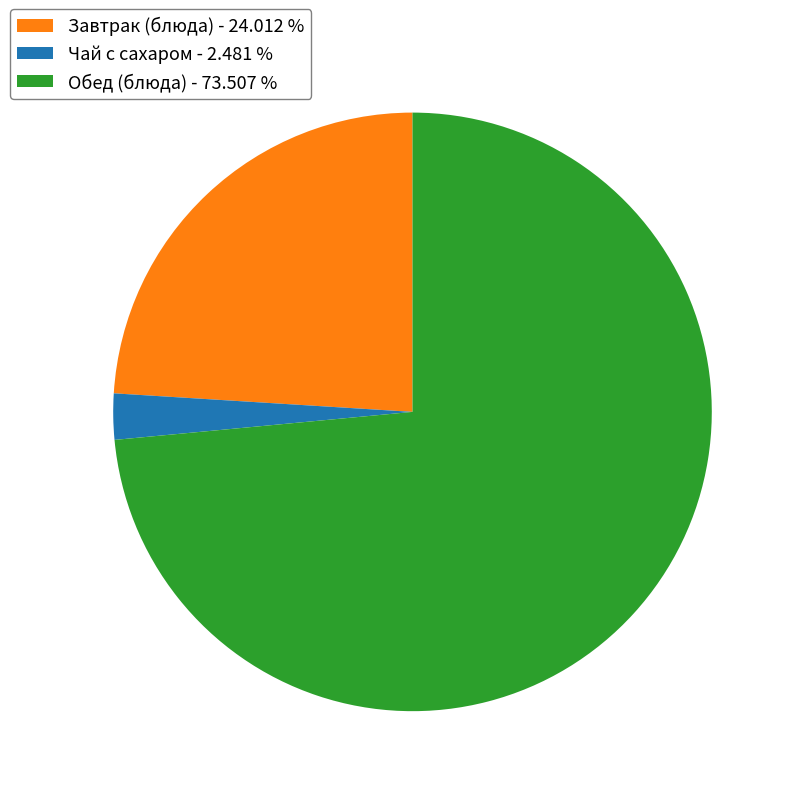

Which has a higher value, Завтрак (блюда) - 24.012 % or Чай с сахаром - 2.481 %?

Завтрак (блюда) - 24.012 %